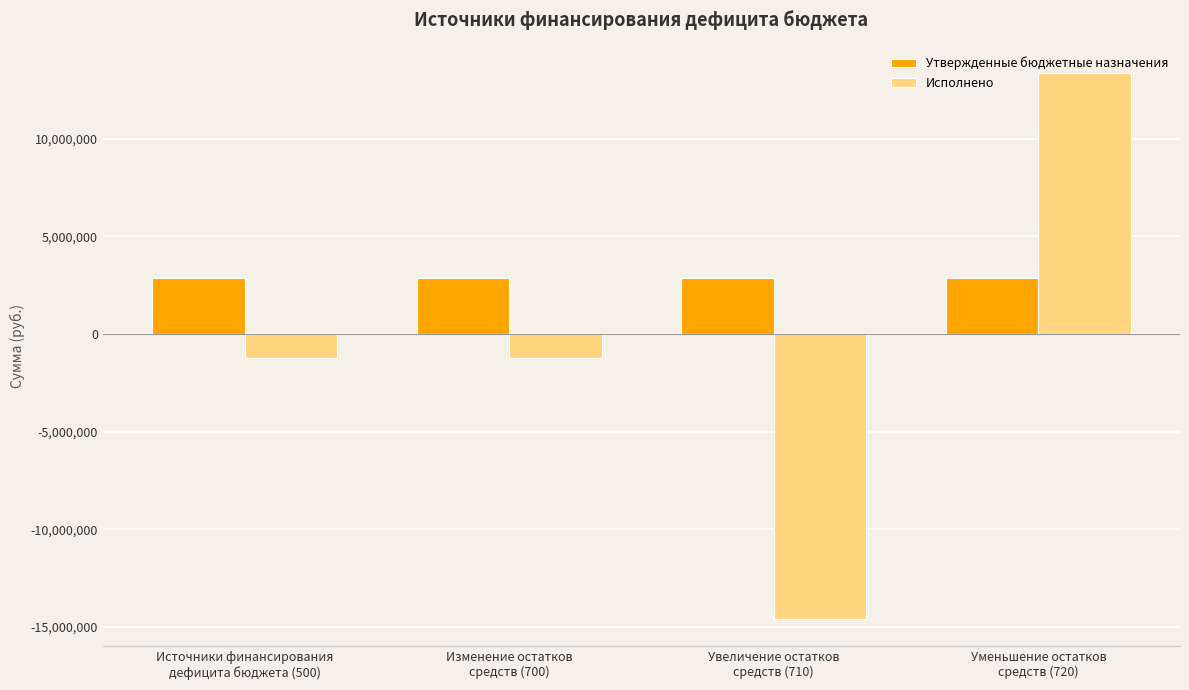

Which category has the highest value in the Исполнено series?

Уменьшение остатков
средств (720)